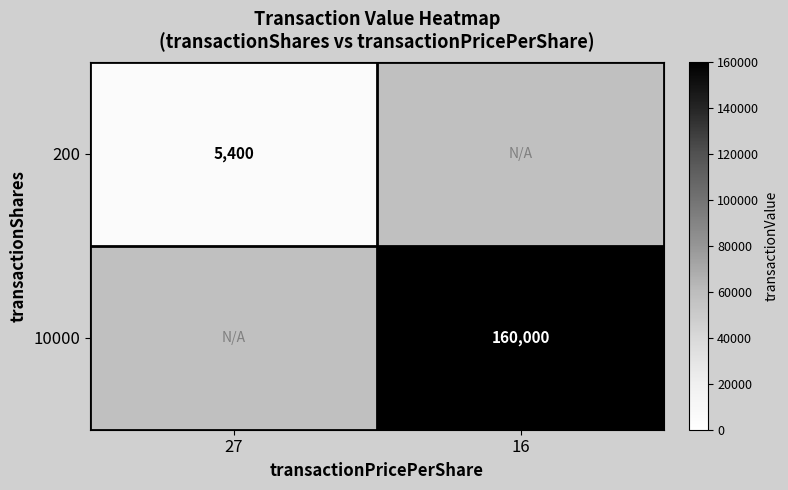

Is it true that 10000 equals 278059 at 16?

False